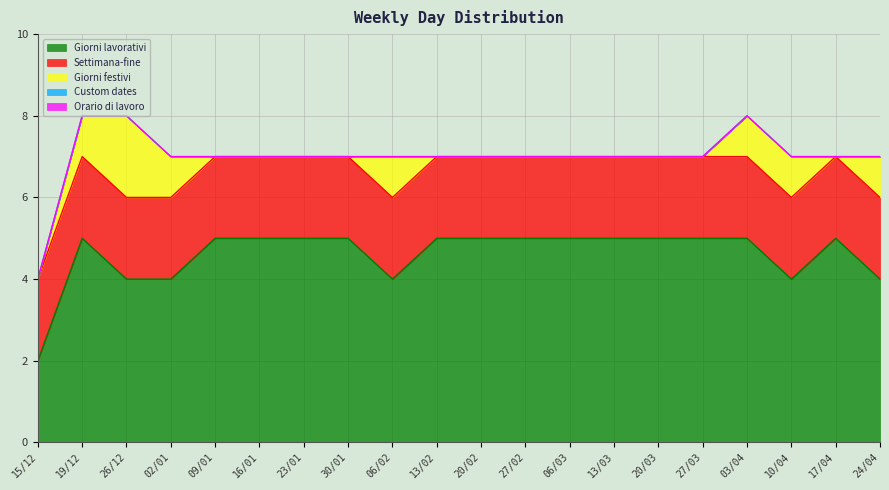

Rank the categories by Settimana-fine value from highest to lowest.

15/12, 19/12, 26/12, 02/01, 09/01, 16/01, 23/01, 30/01, 06/02, 13/02, 20/02, 27/02, 06/03, 13/03, 20/03, 27/03, 03/04, 10/04, 17/04, 24/04